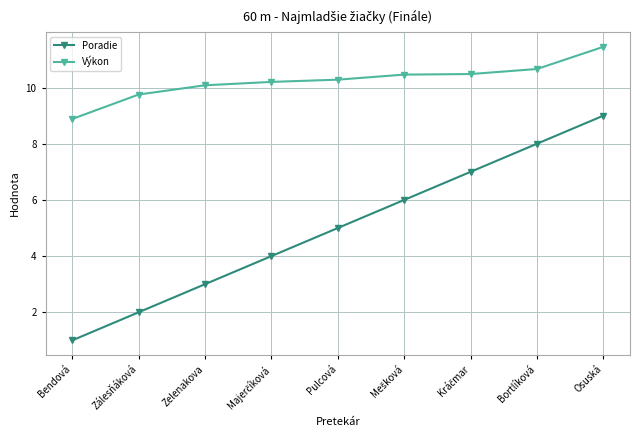

What is the sum of all Poradie values?

45.0